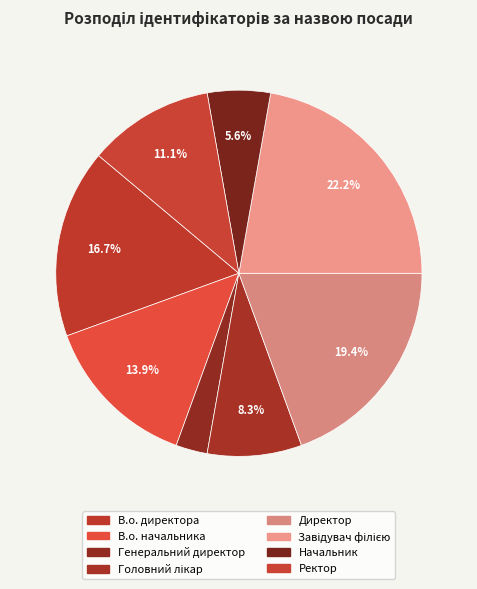

What is the change in value from В.о. начальника to Генеральний директор?

-4